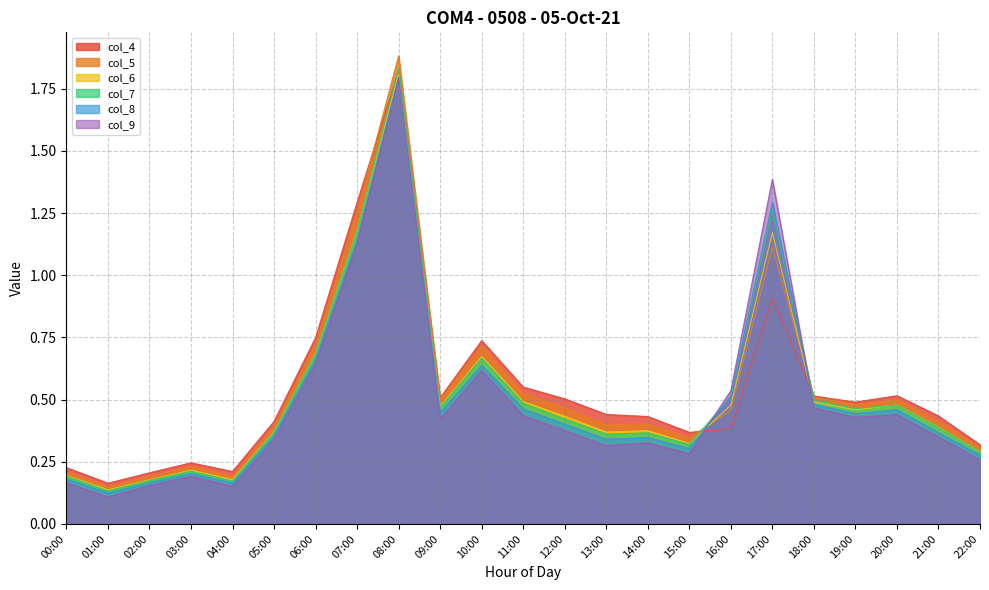

At which label is col_8 closest to 0?

01:00